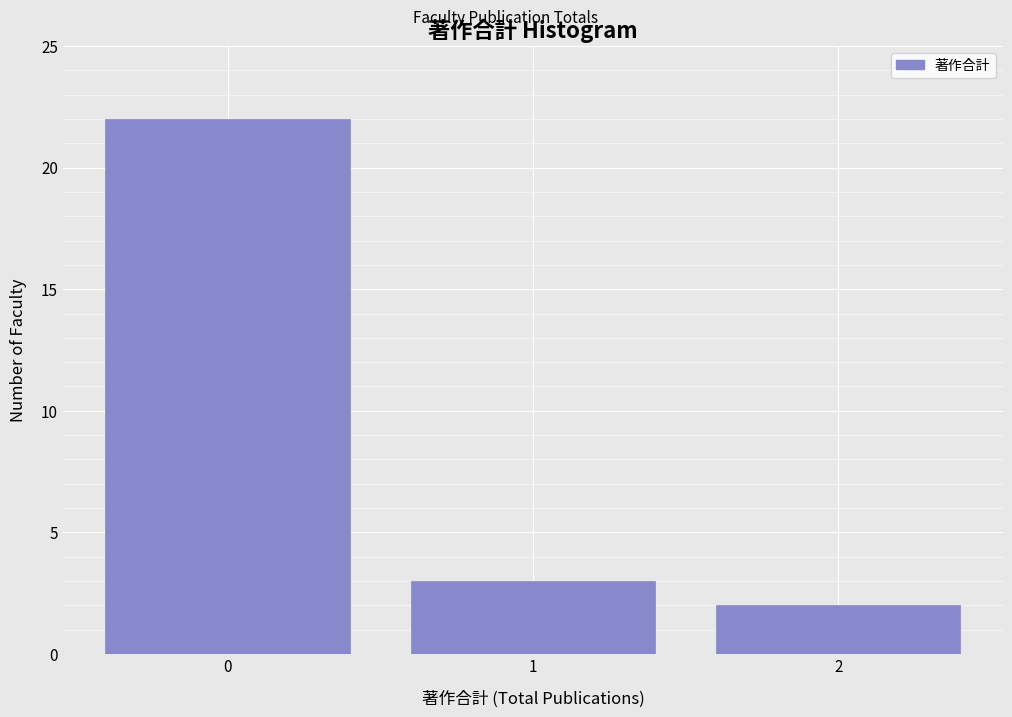

Reading right to left, what are all the values shown in this chart?

2=2	1=3	0=22